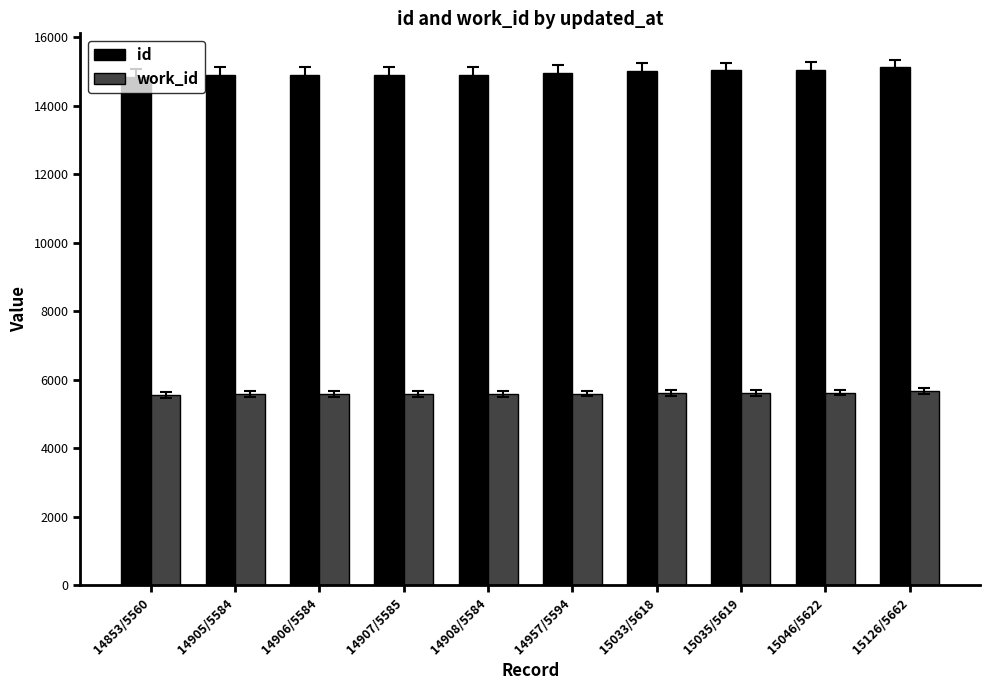

How many bars are there in each group?

2